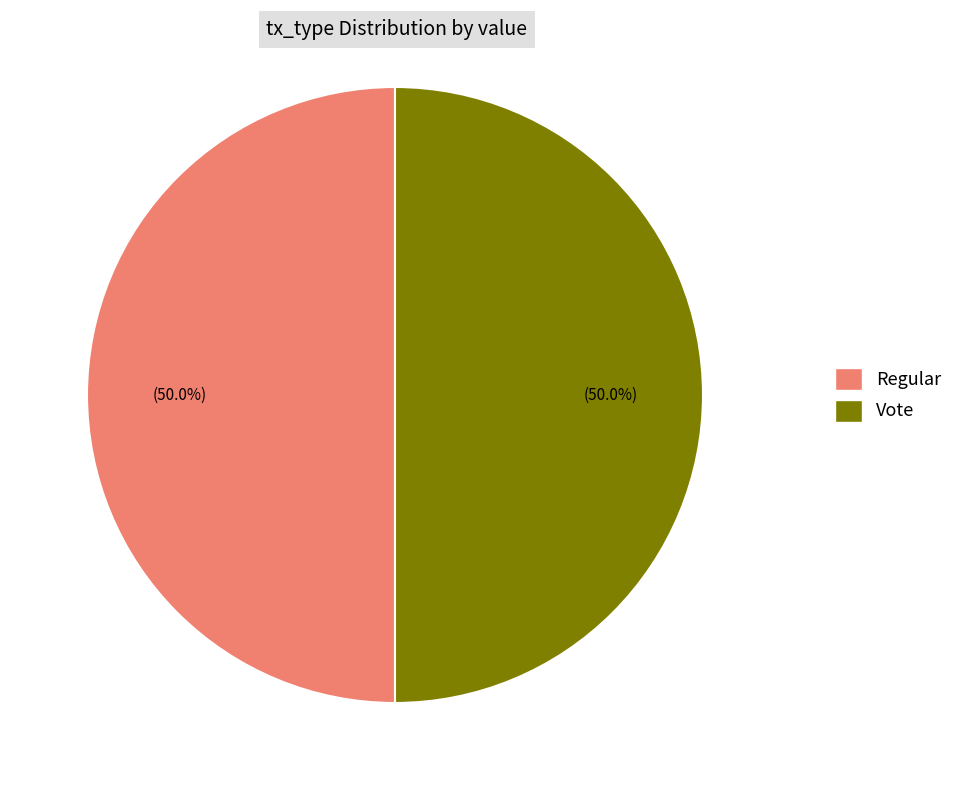

How many slices are in this pie chart?

2